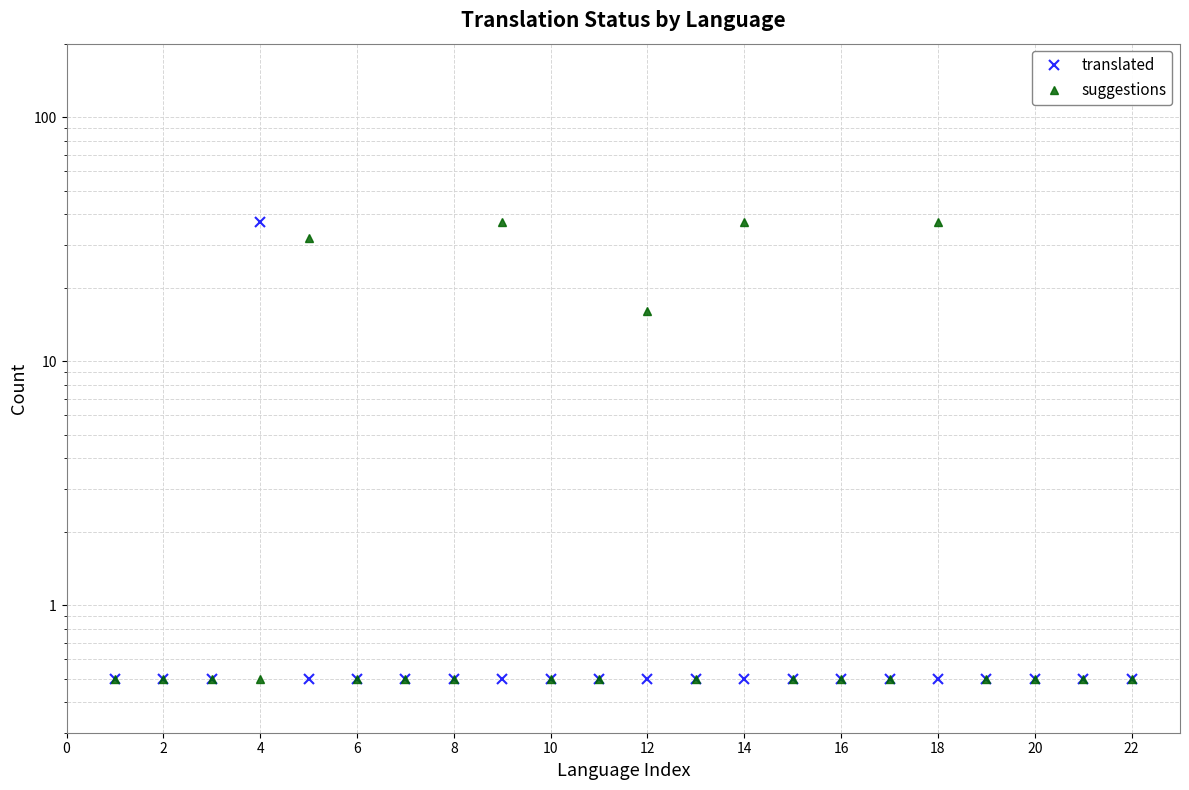

How many intersections are there between suggestions and translated?

1